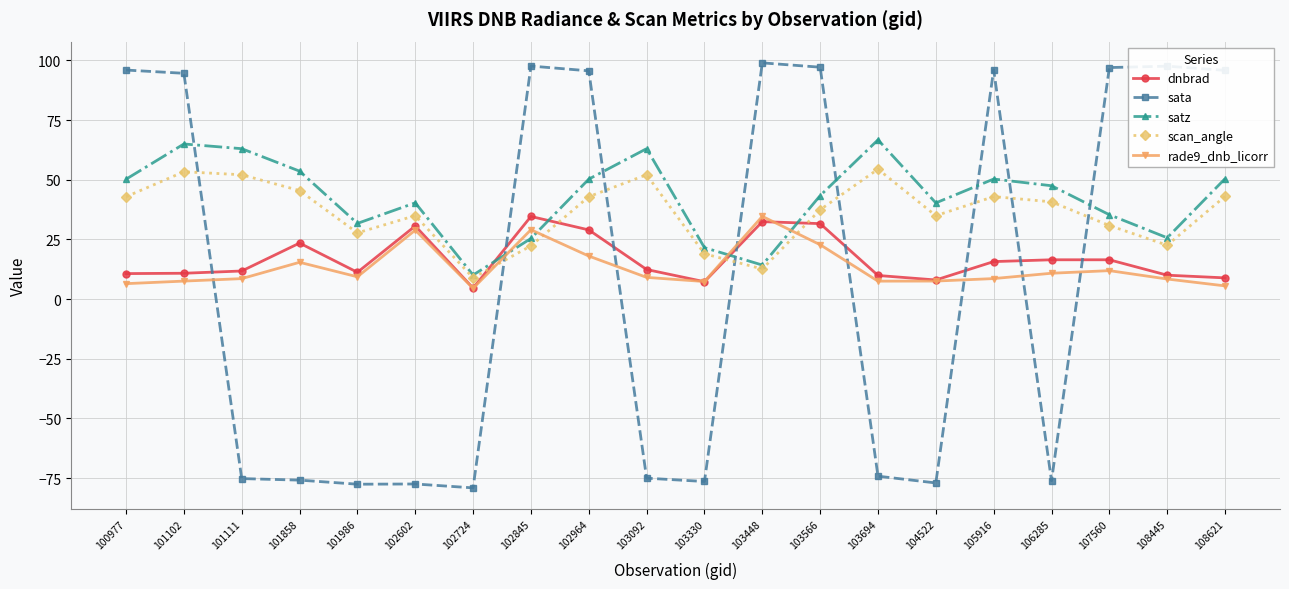

How many interior local peaks does the satz series have?

5